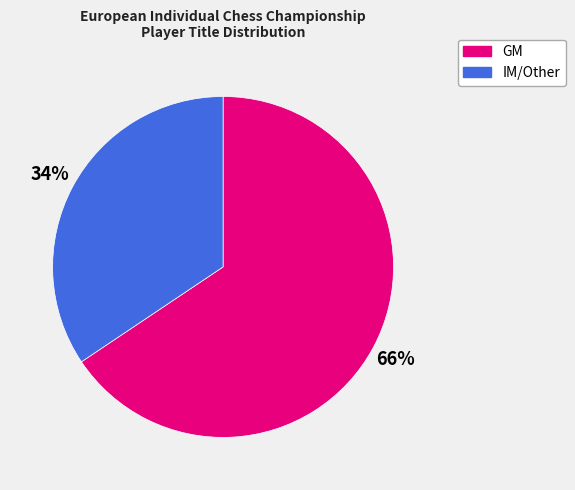

To the nearest percent, what is the average slice percentage?

50%